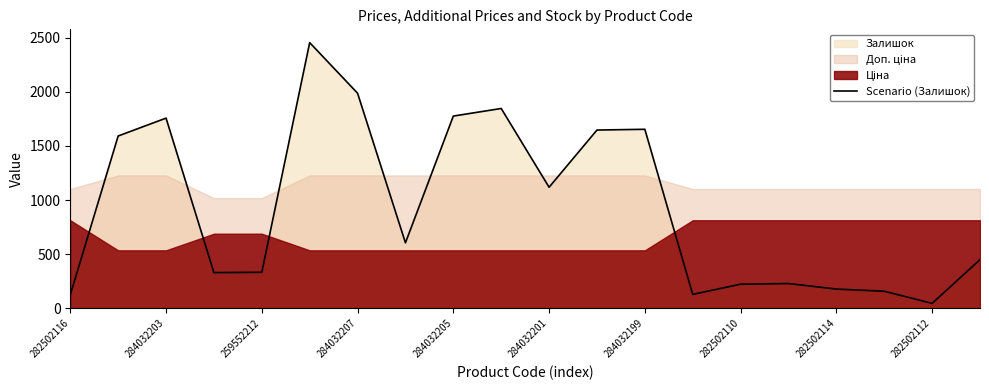

What is the value of the 8th point from the left?

605